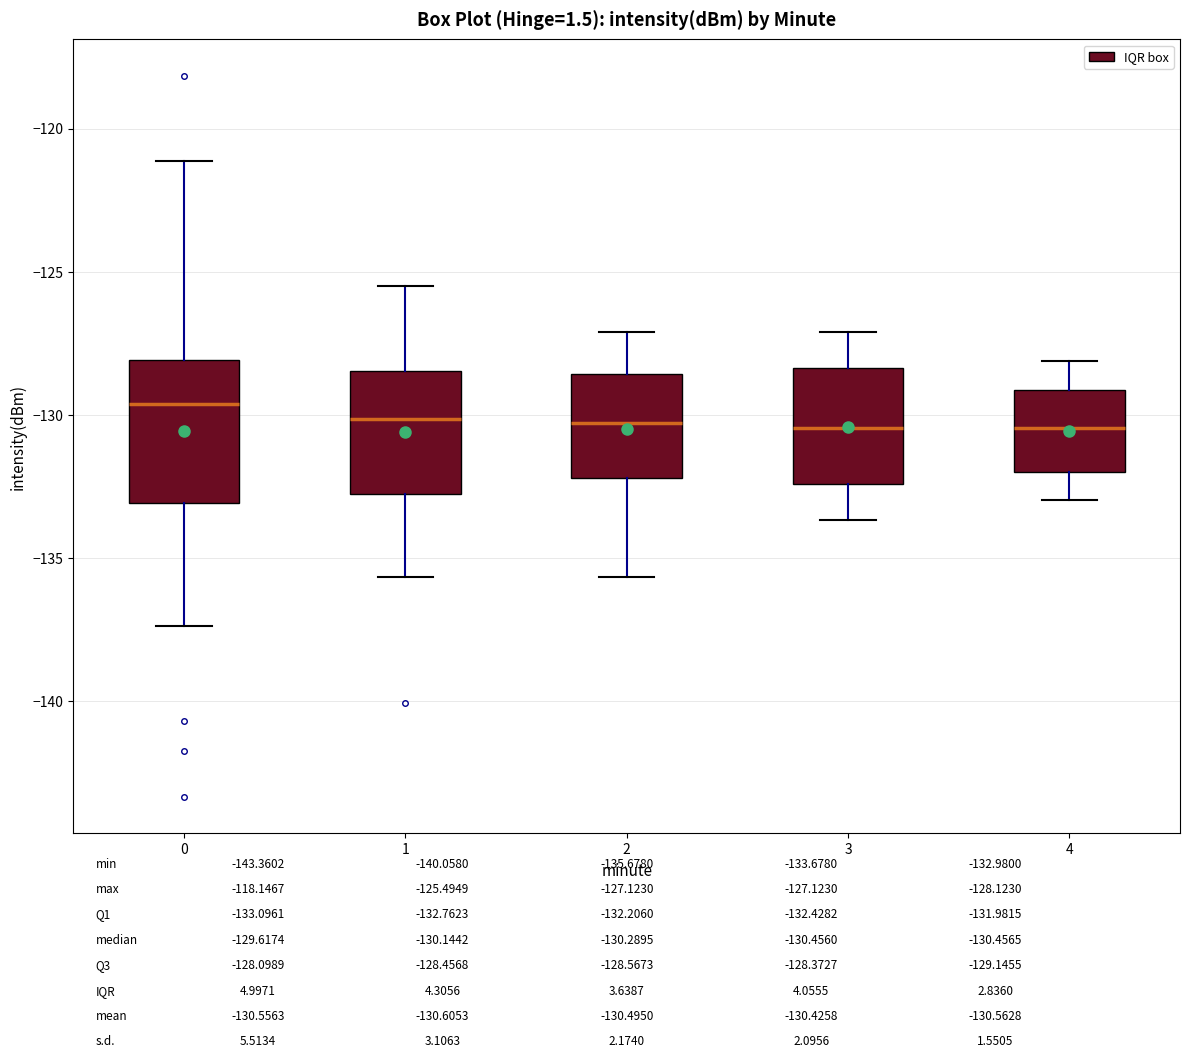

Which box is the tallest, from its lower edge to its upper edge?

0